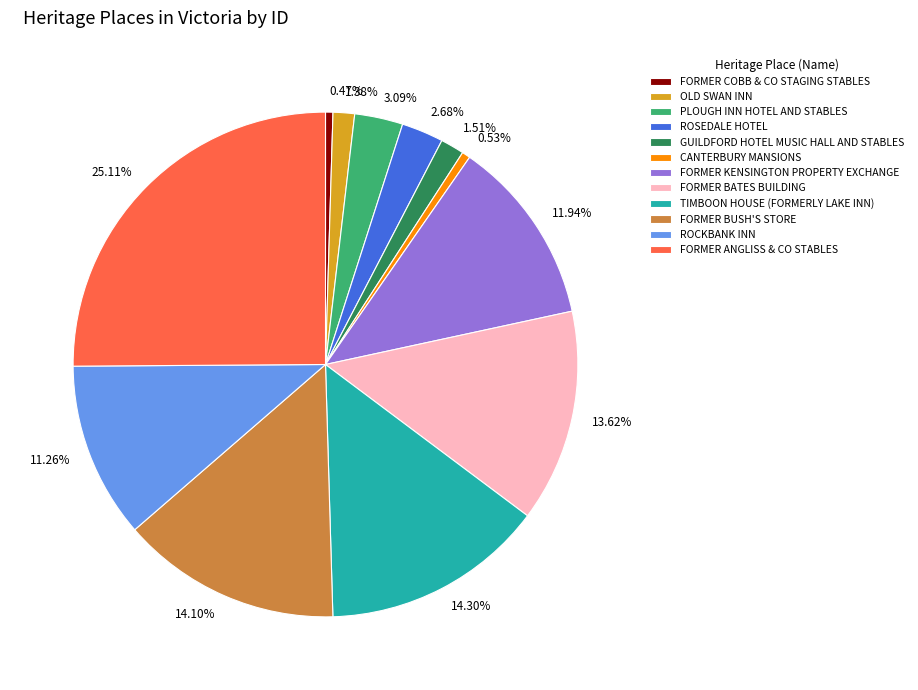

To the nearest percent, what percentage of the pie is FORMER BUSH'S STORE?

14%